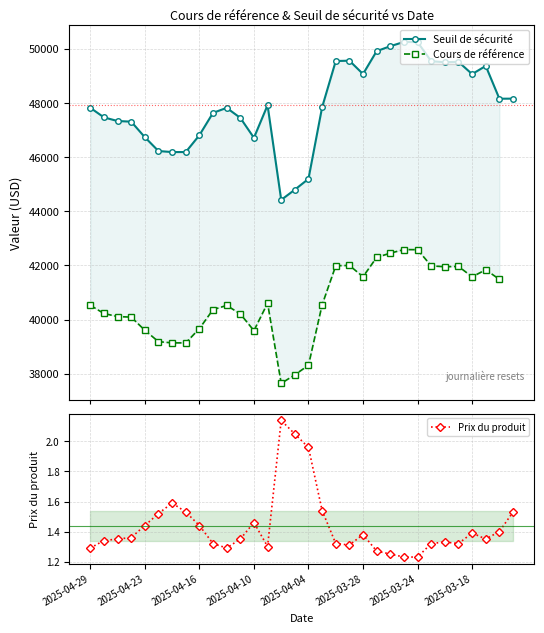

How many values in the Seuil de sécurité series are below 47841?

16